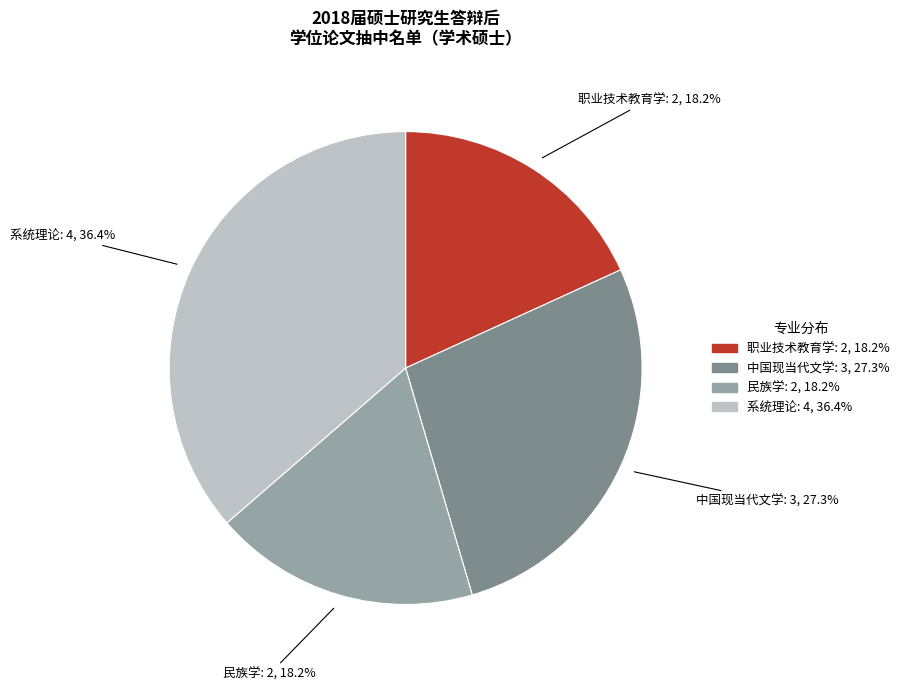

To the nearest percent, what is the difference between the 民族学 and 系统理论 slice percentages?

18%